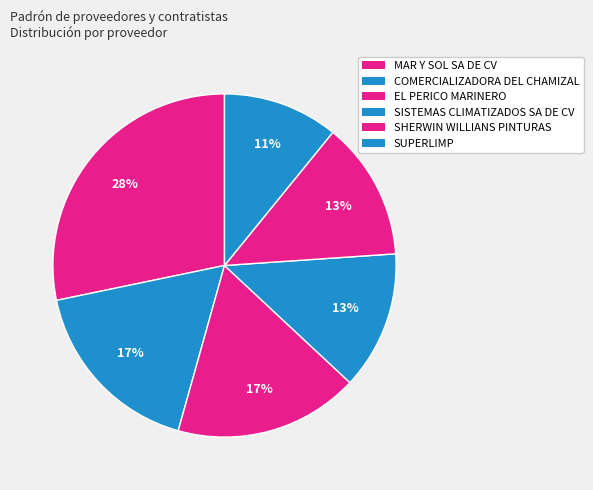

How much of the chart is everything except SHERWIN WILLIANS PINTURAS?

87.0%